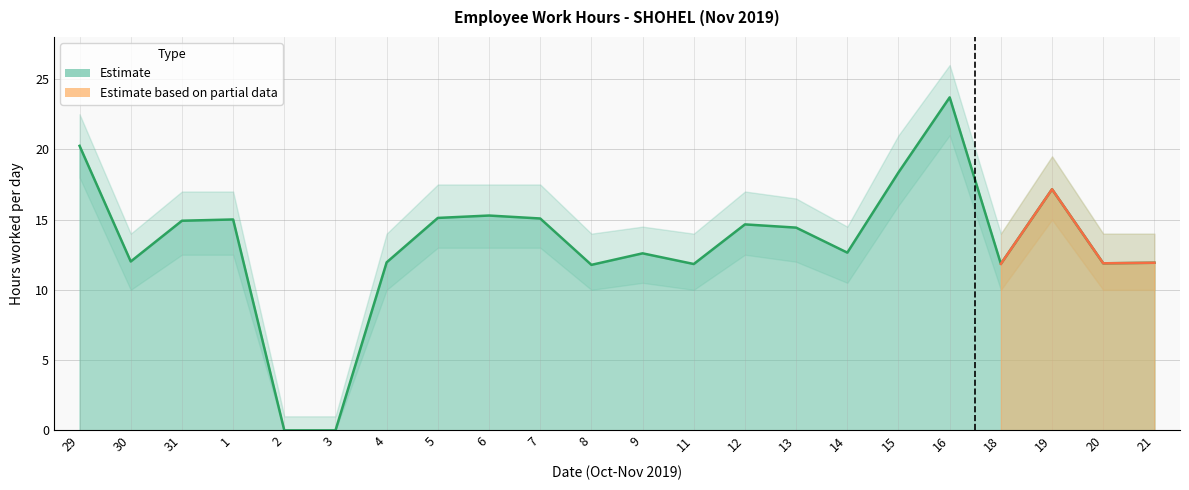

List the labels in order of value, largest first.

16, 29, 15, 19, 6, 5, 7, 1, 31, 12, 13, 14, 9, 30, 4, 21, 20, 18, 11, 8, 2, 3